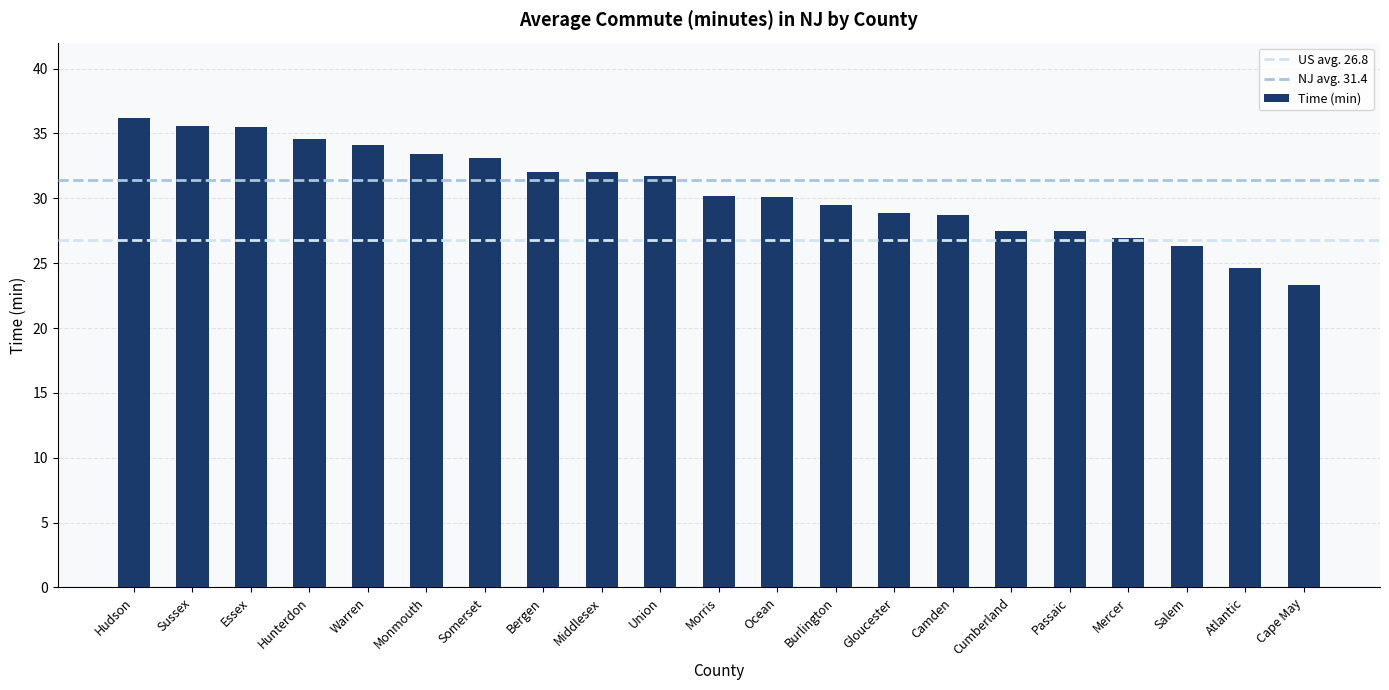

Count the number of categories in the chart.

21